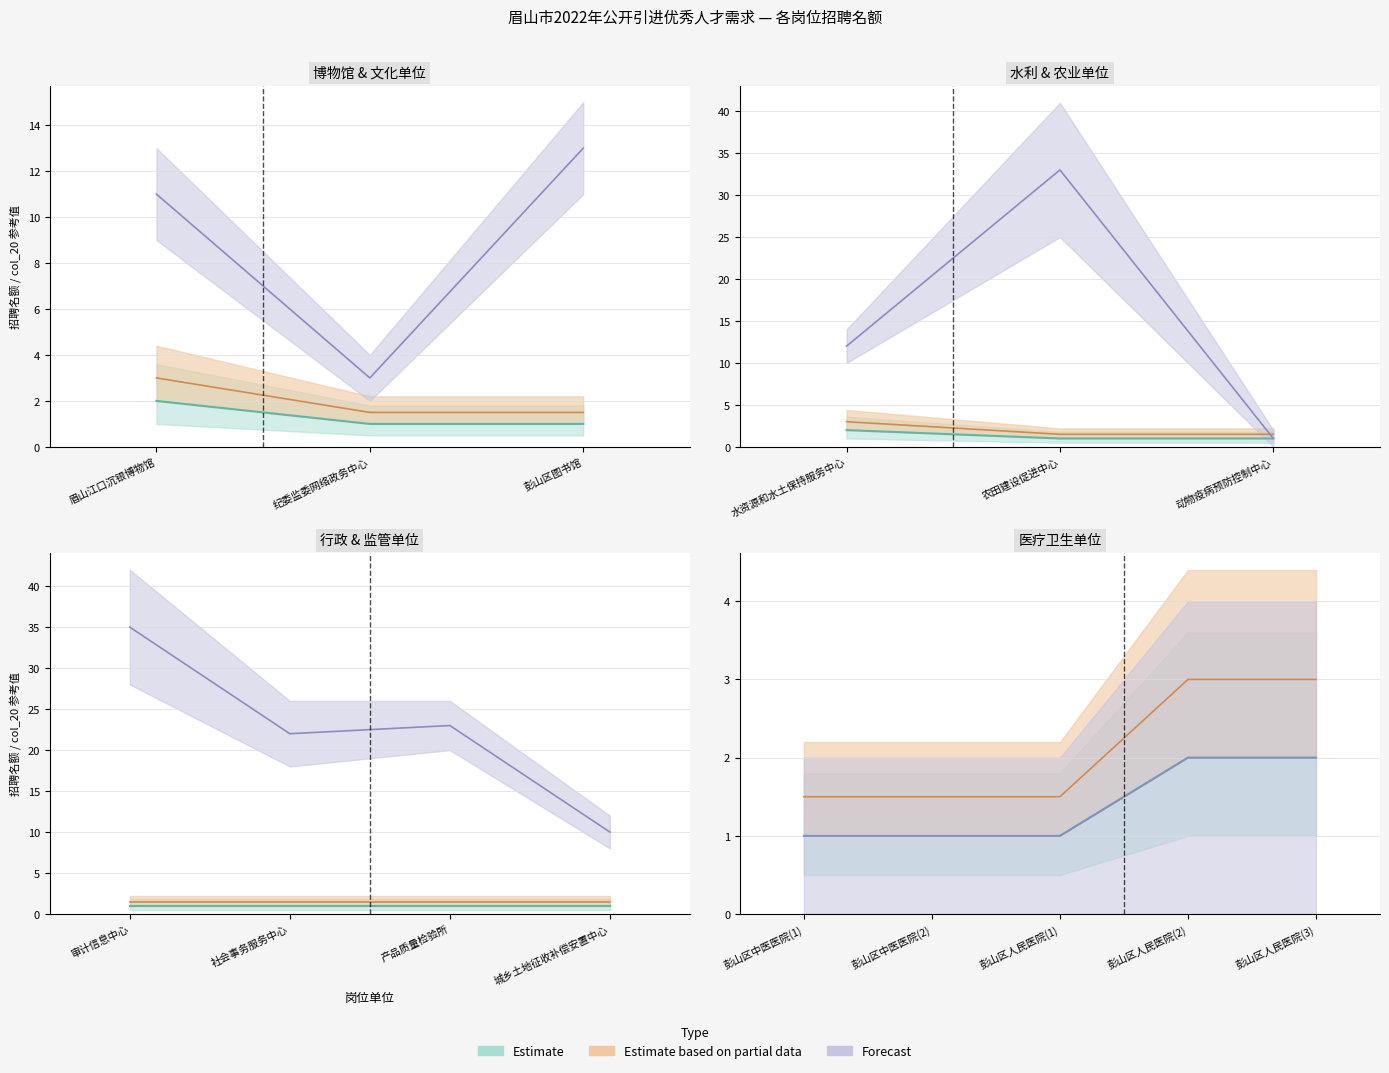

The col_20_upper series shows 5 at 14. True or false?

False